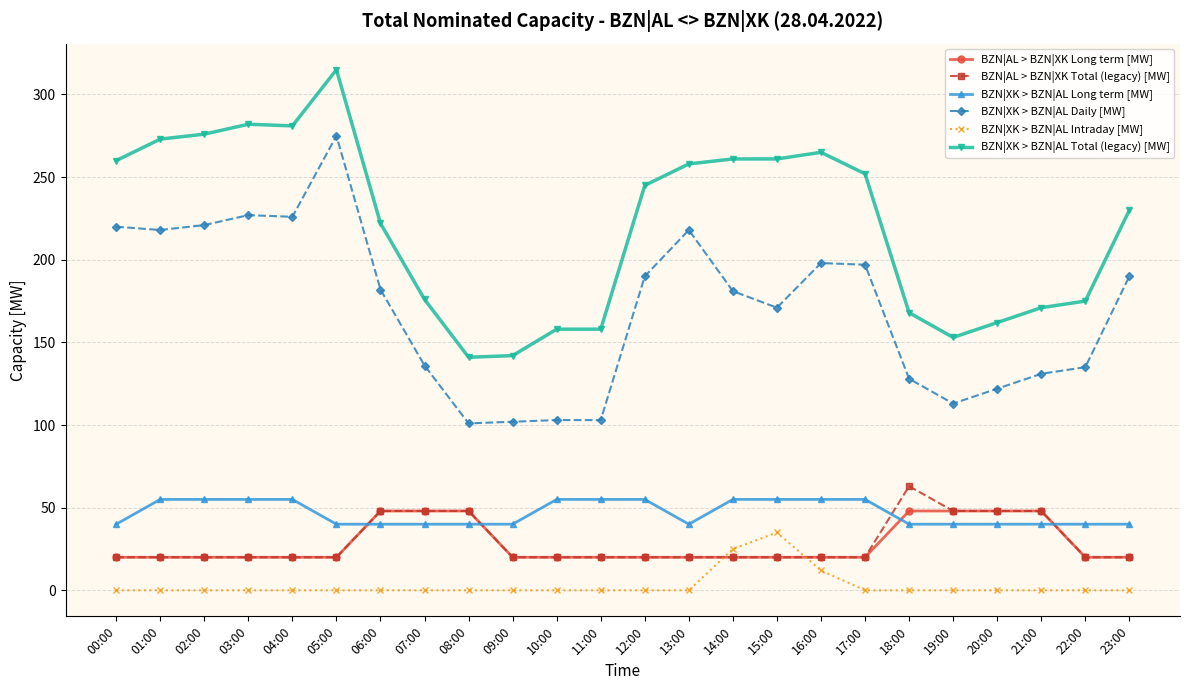

At which category does the chart reach its peak across all series?

05:00